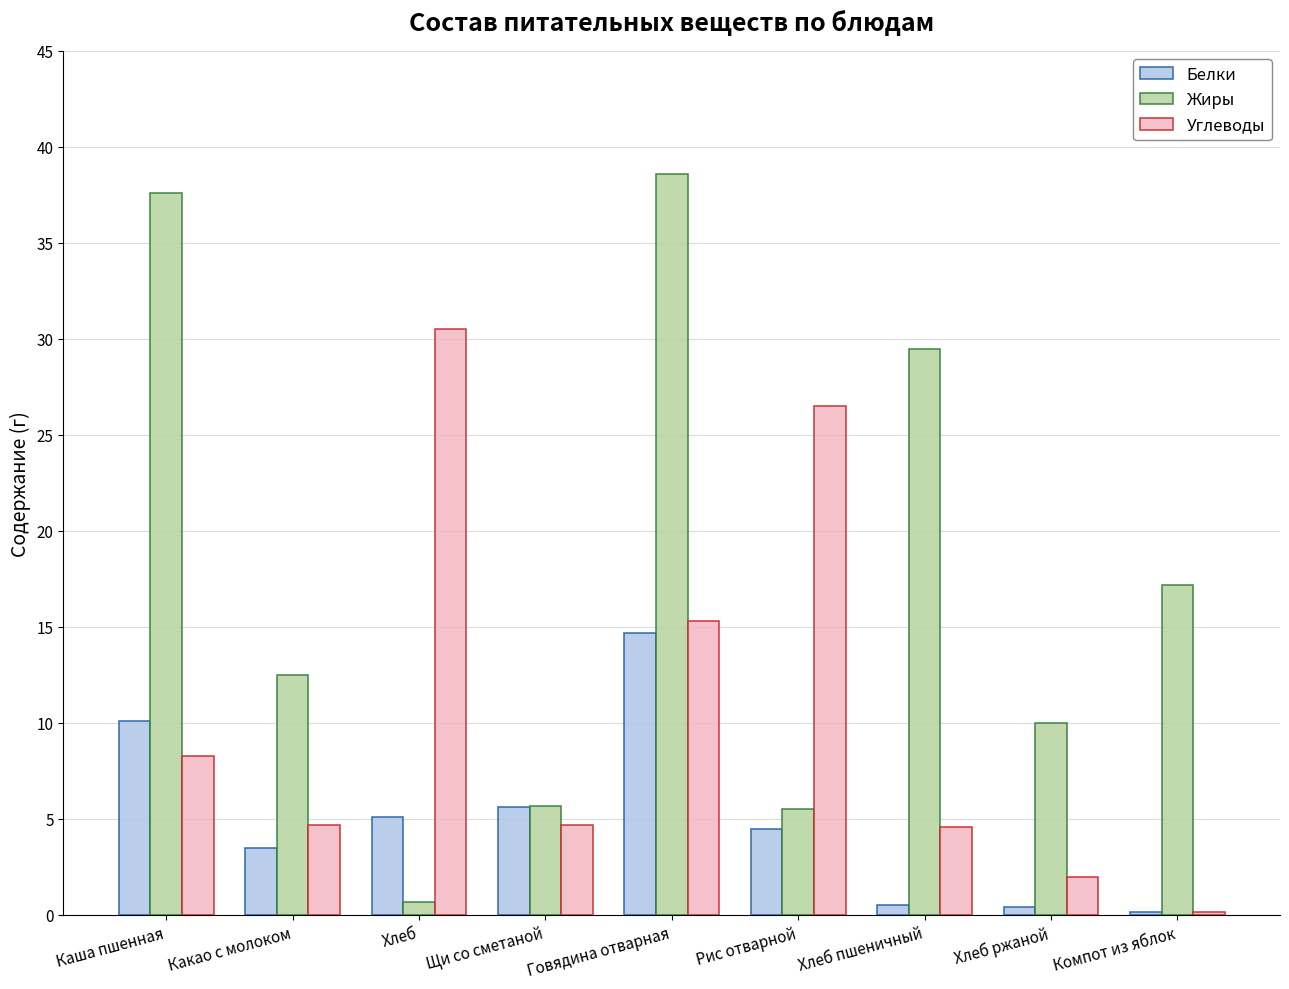

Is it true that Белки equals 4.7 at Каша пшенная?

False